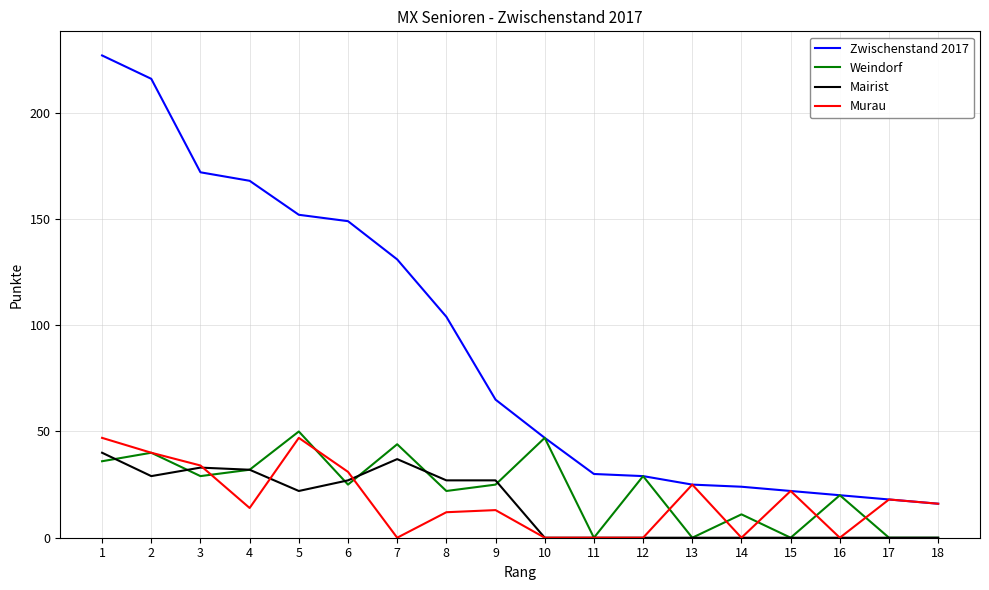

Reading left to right, list all the values displayed in this chart.

Zwischenstand 2017: 1=227	2=216	3=172	4=168	5=152	6=149	7=131	8=104	9=65	10=47	11=30	12=29	13=25	14=24	15=22	16=20	17=18	18=16
Weindorf: 1=36	2=40	3=29	4=32	5=50	6=25	7=44	8=22	9=25	10=47	11=0	12=29	13=0	14=11	15=0	16=20	17=0	18=0
Mairist: 1=40	2=29	3=33	4=32	5=22	6=27	7=37	8=27	9=27	10=0	11=0	12=0	13=0	14=0	15=0	16=0	17=0	18=0
Murau: 1=47	2=40	3=34	4=14	5=47	6=31	7=0	8=12	9=13	10=0	11=0	12=0	13=25	14=0	15=22	16=0	17=18	18=16